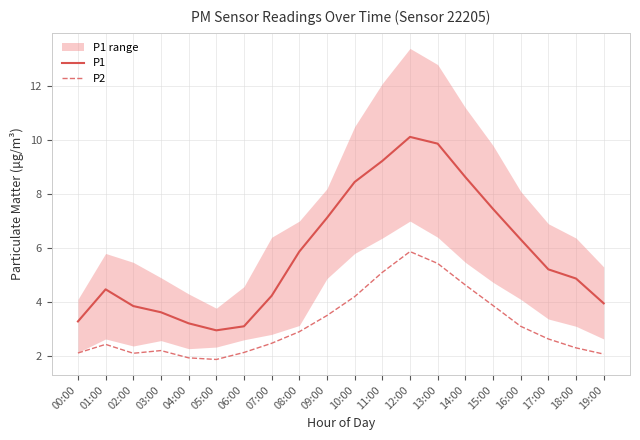

What position from the right is 09:00?

11